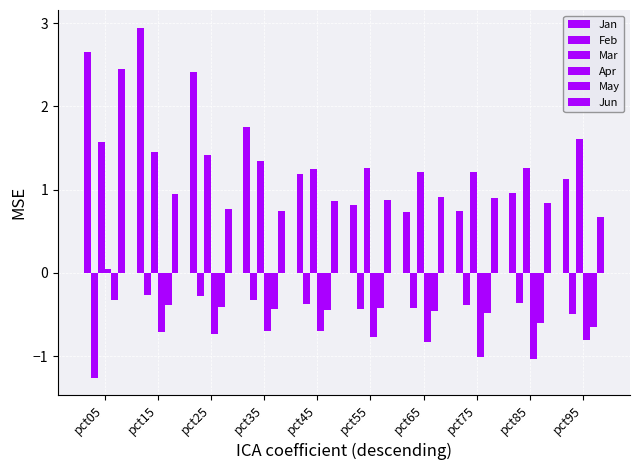

Reading left to right, what are all the values shown in this chart?

Jan: pct05=2.6	pct15=2.9	pct25=2.4	pct35=1.7	pct45=1.2	pct55=0.8	pct65=0.7	pct75=0.7	pct85=1.0	pct95=1.1
Feb: pct05=-1.3	pct15=-0.3	pct25=-0.3	pct35=-0.3	pct45=-0.4	pct55=-0.4	pct65=-0.4	pct75=-0.4	pct85=-0.4	pct95=-0.5
Mar: pct05=1.6	pct15=1.5	pct25=1.4	pct35=1.3	pct45=1.2	pct55=1.3	pct65=1.2	pct75=1.2	pct85=1.3	pct95=1.6
Apr: pct05=0.0	pct15=-0.7	pct25=-0.7	pct35=-0.7	pct45=-0.7	pct55=-0.8	pct65=-0.8	pct75=-1.0	pct85=-1.0	pct95=-0.8
May: pct05=-0.3	pct15=-0.4	pct25=-0.4	pct35=-0.4	pct45=-0.4	pct55=-0.4	pct65=-0.5	pct75=-0.5	pct85=-0.6	pct95=-0.6
Jun: pct05=2.4	pct15=0.9	pct25=0.8	pct35=0.7	pct45=0.9	pct55=0.9	pct65=0.9	pct75=0.9	pct85=0.8	pct95=0.7